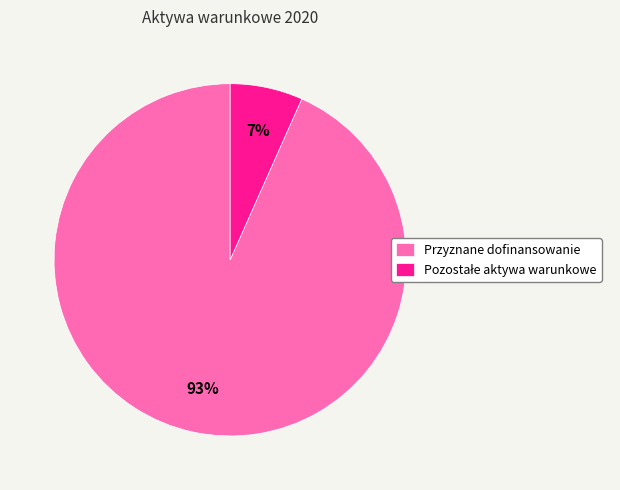

Count the number of slices in the pie.

2